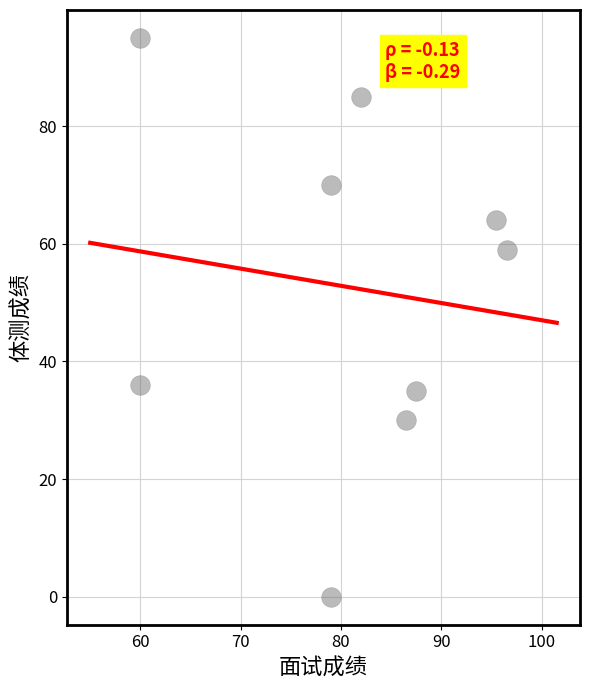

What is the average Y value?

53